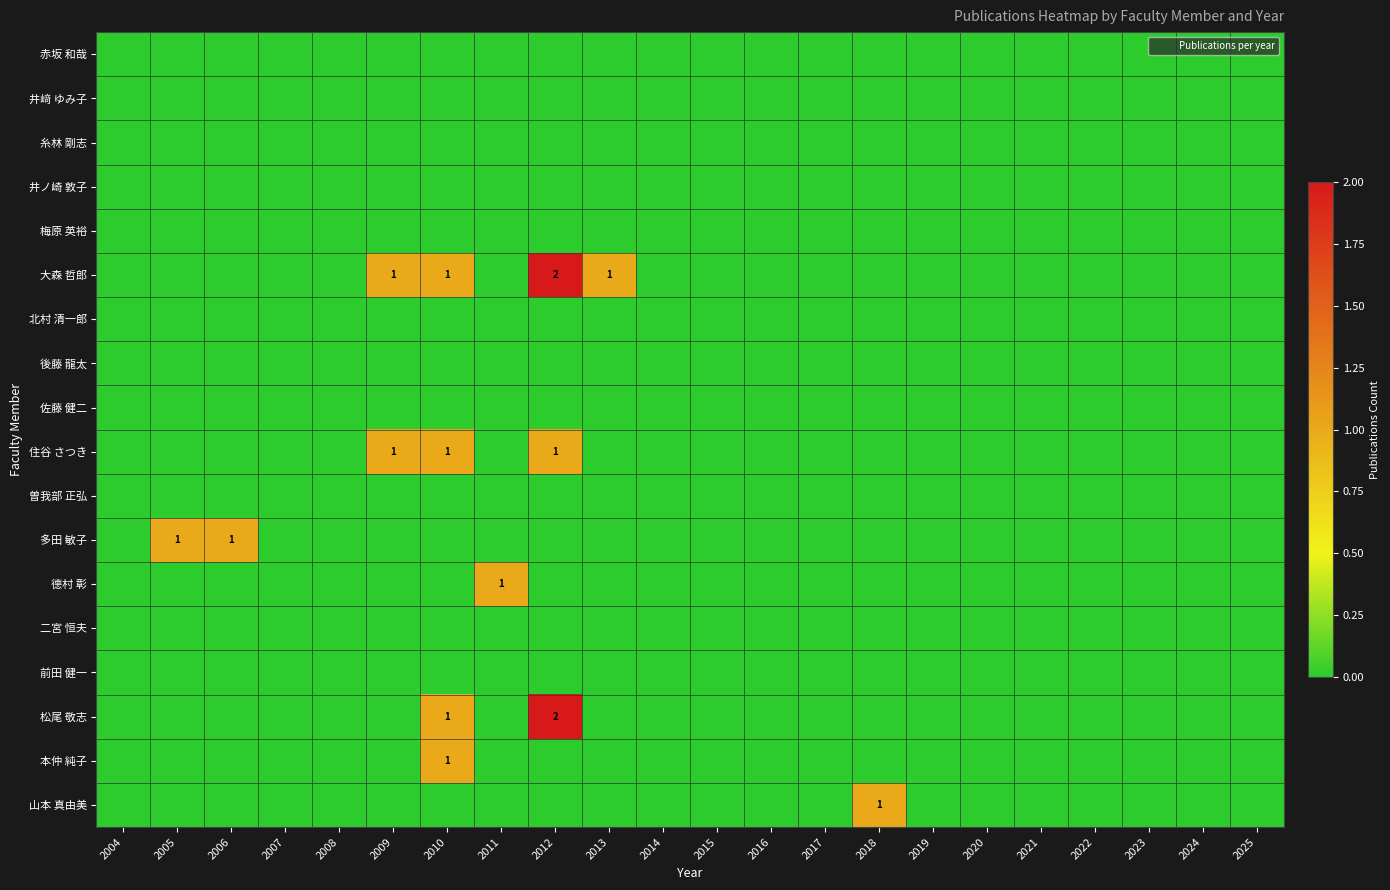

The value of 糸林 剛志 at 2023 is 0. True or false?

True